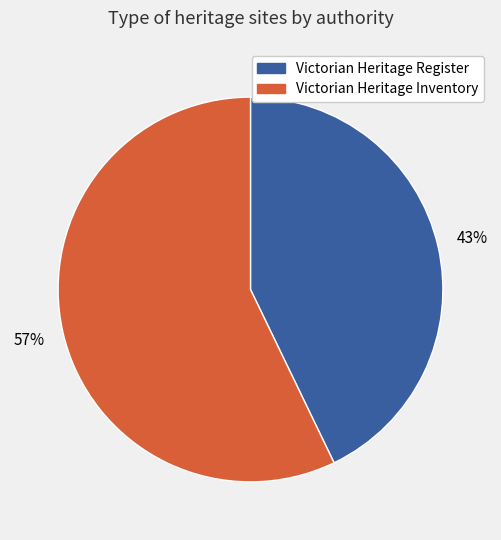

To the nearest percent, what is the difference between the largest and smallest slice percentages?

14%